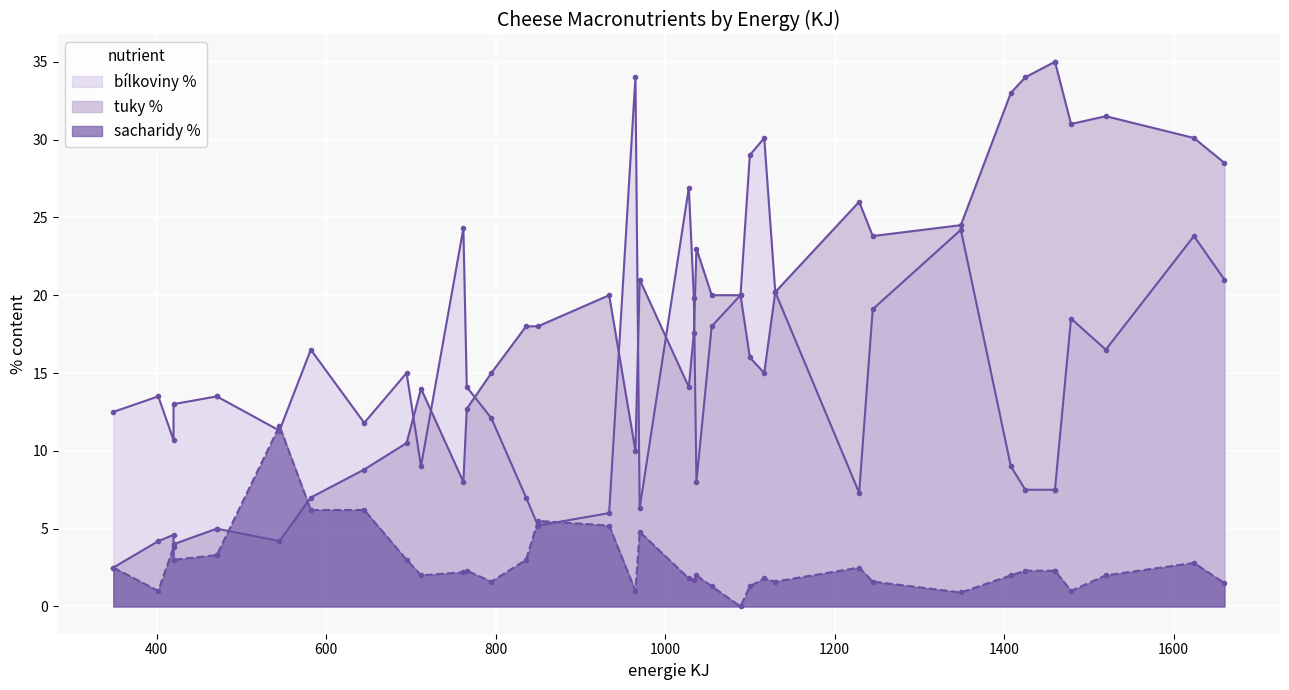

In tuky %, how many points are higher than both neighbors (excluding endpoints)?

7